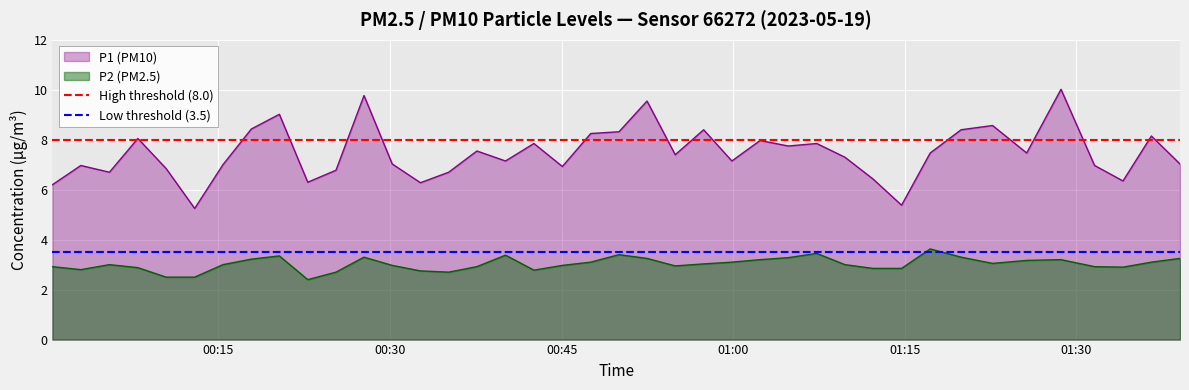

How many distinct data groups are displayed?

2